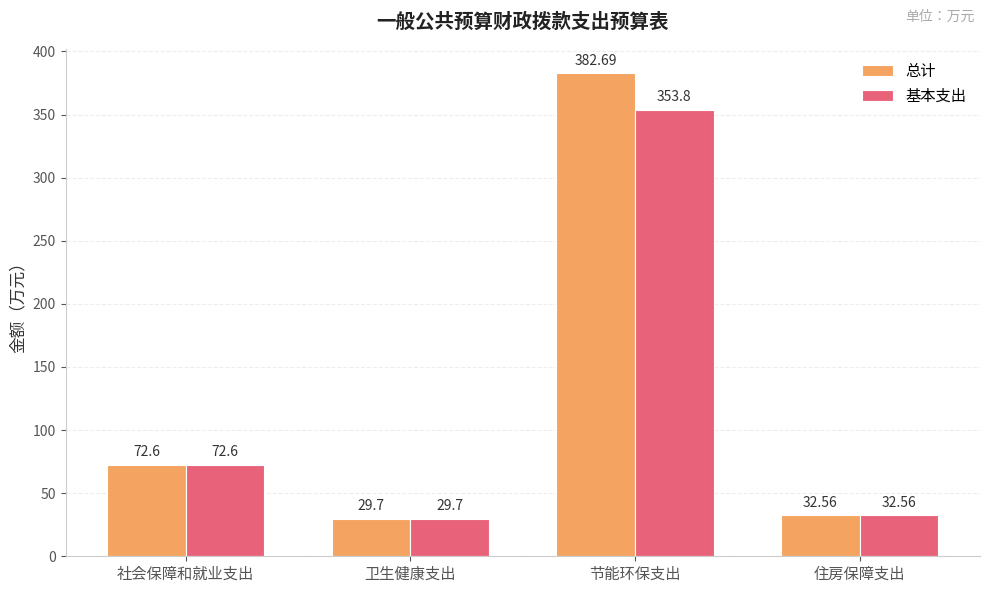

Reading right to left, what are all the values shown in this chart?

总计: 32.6	382.7	29.7	72.6
基本支出: 32.6	353.8	29.7	72.6